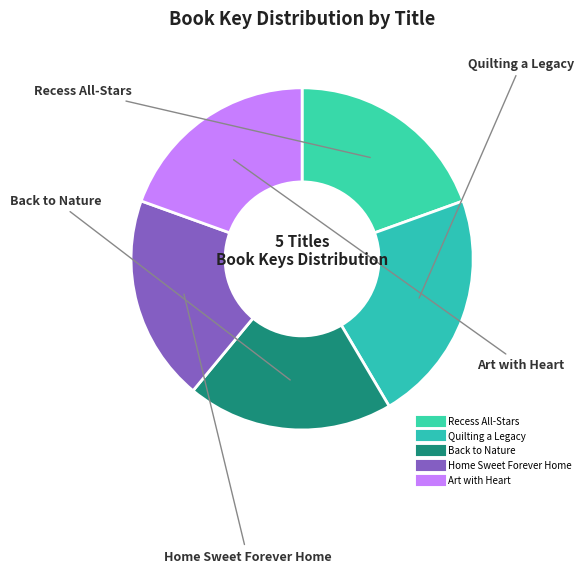

Does Home Sweet Forever Home account for over 50% of the chart?

No